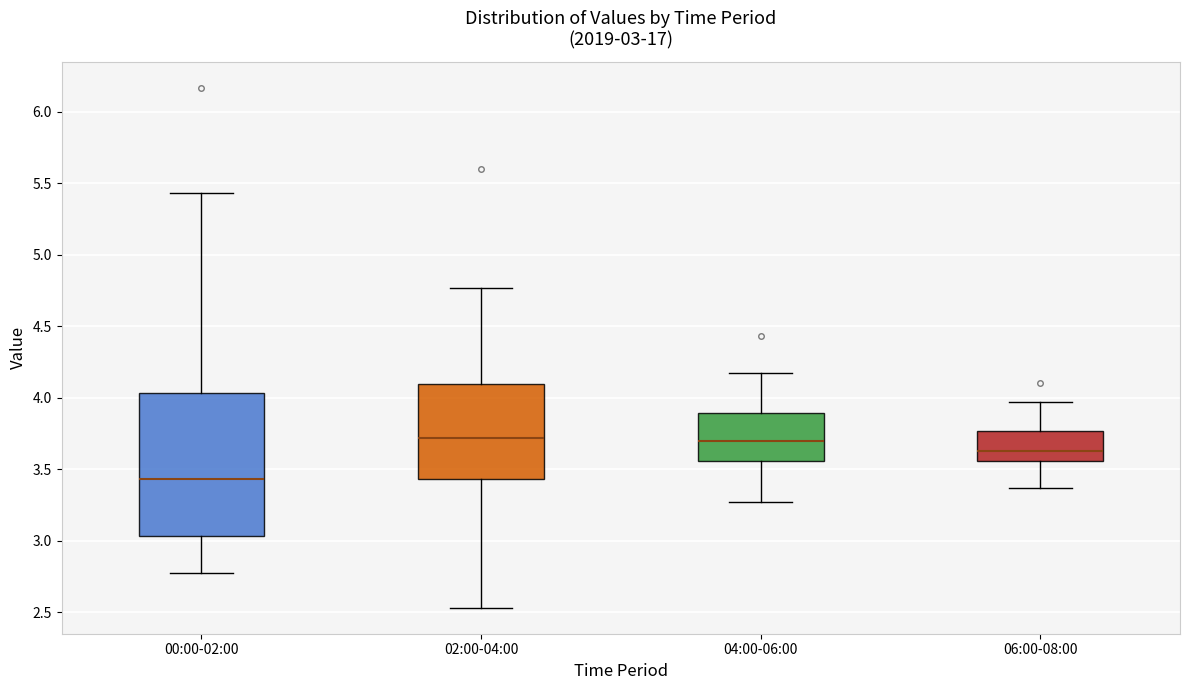

Which box has the lowest median line?

00:00-02:00